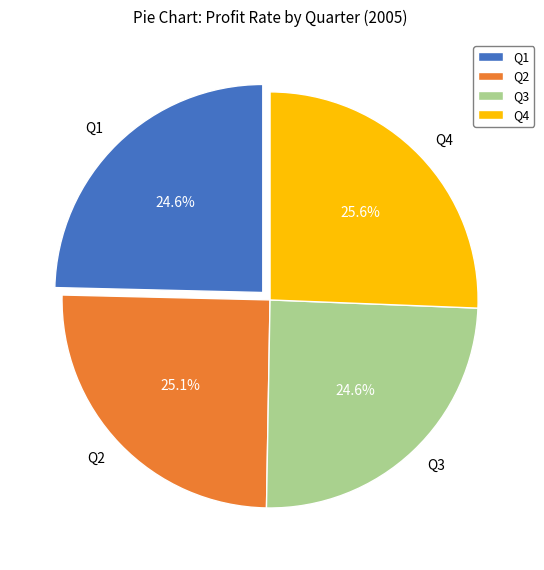

Between Q4 and Q1, which is larger?

Q4